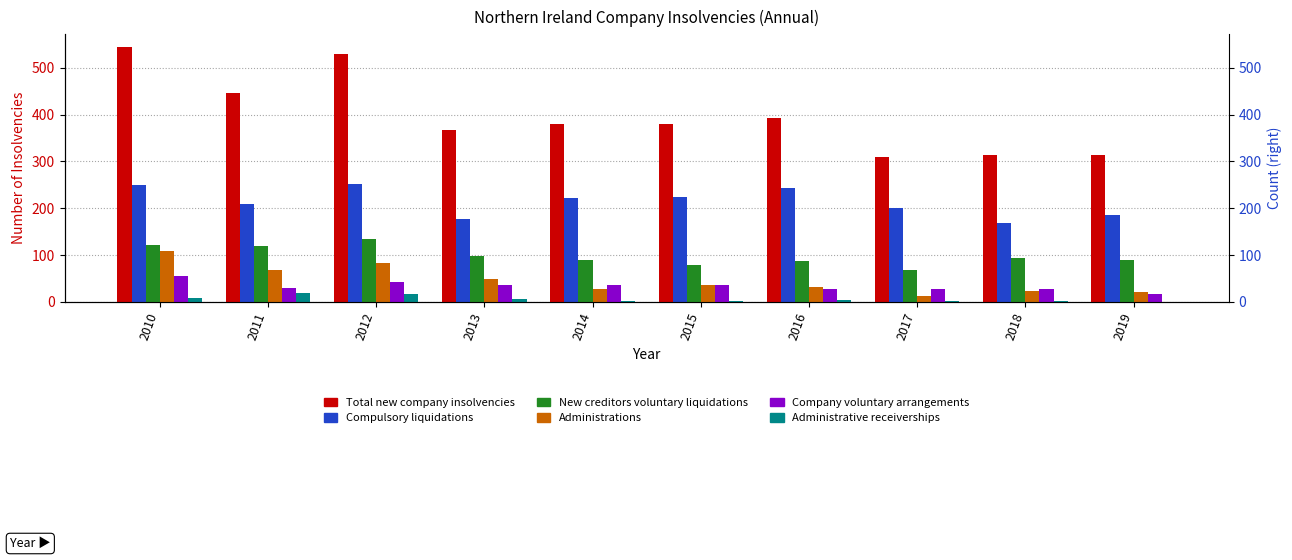

Count the number of categories in the chart.

10